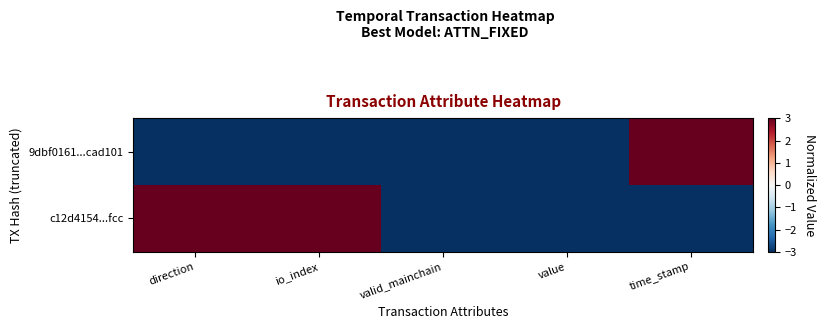

List the series in order of their peak value, lowest first.

9dbf0161...cad101, c12d4154...fcc